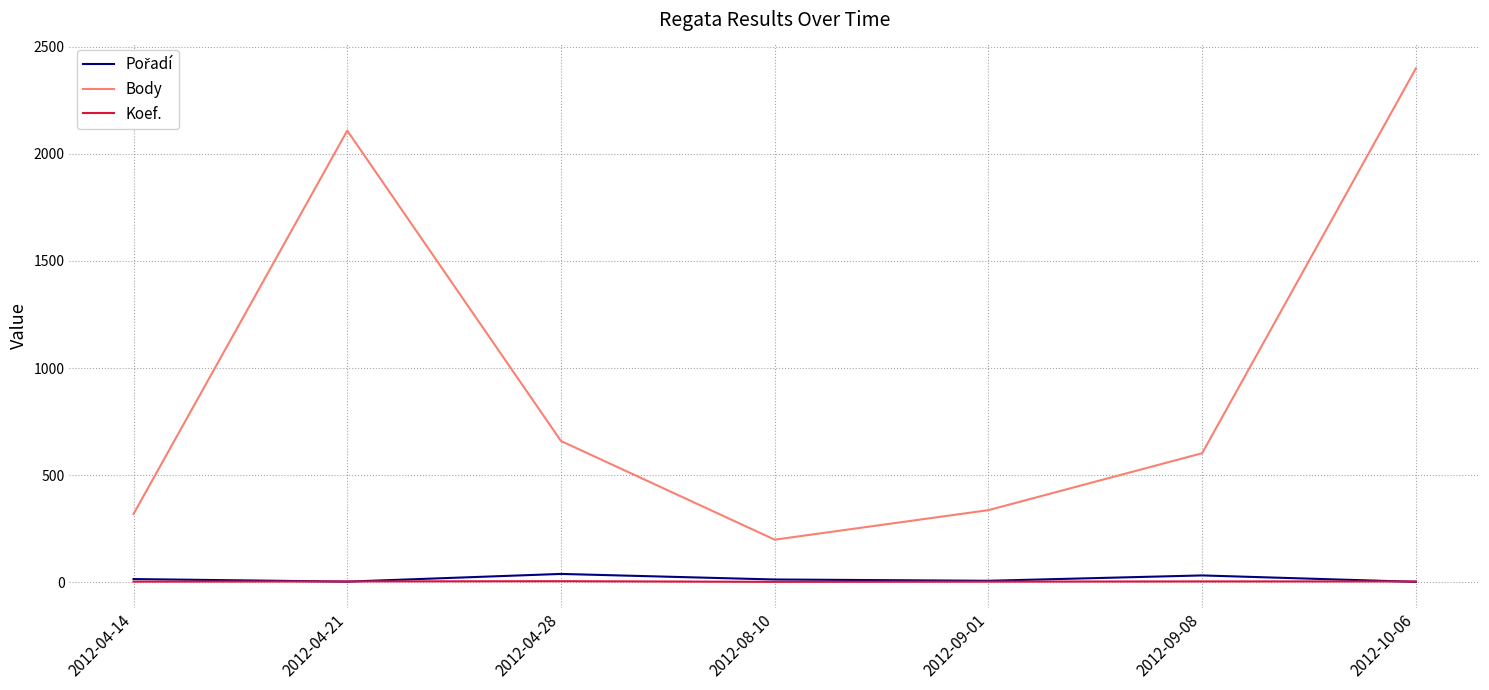

At how many categories does at least one series exceed 181?

7